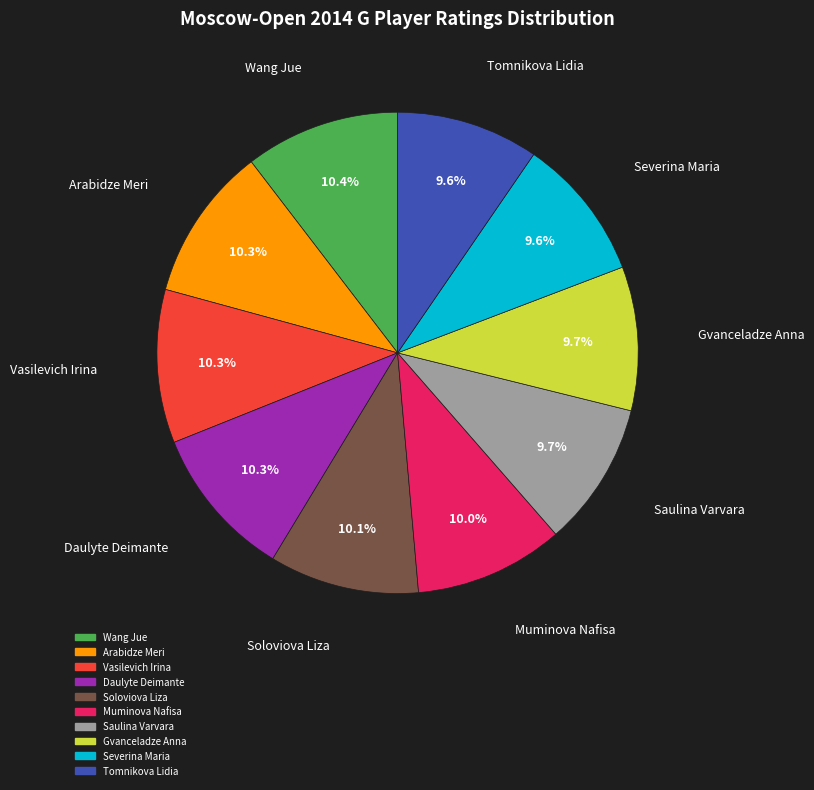

Do Wang Jue and Daulyte Deimante together represent more than half of the pie?

No